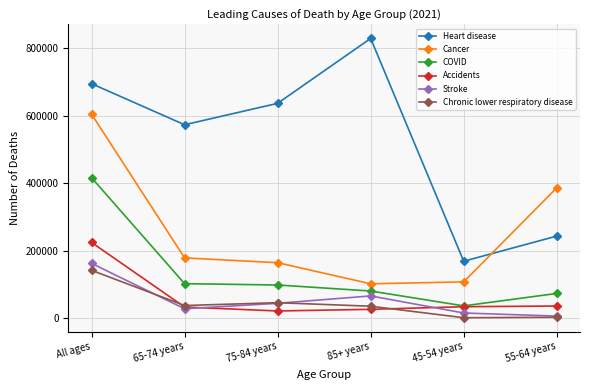

What is the difference between the highest and lowest values at 65-74 years?

545430